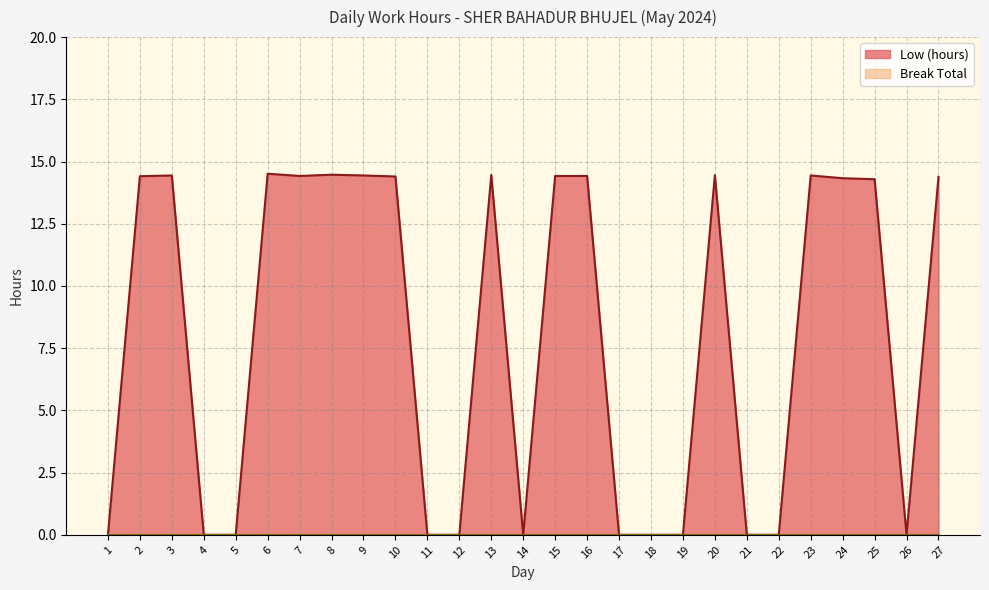

What is the difference between the maximum and minimum values?

14.5